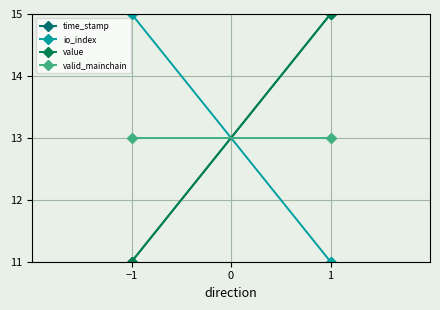

Which series has the widest spread of values?

time_stamp